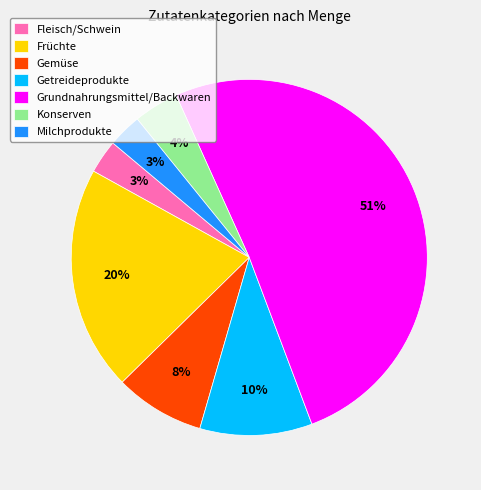

Combined, do Konserven and Früchte account for over 50%?

No